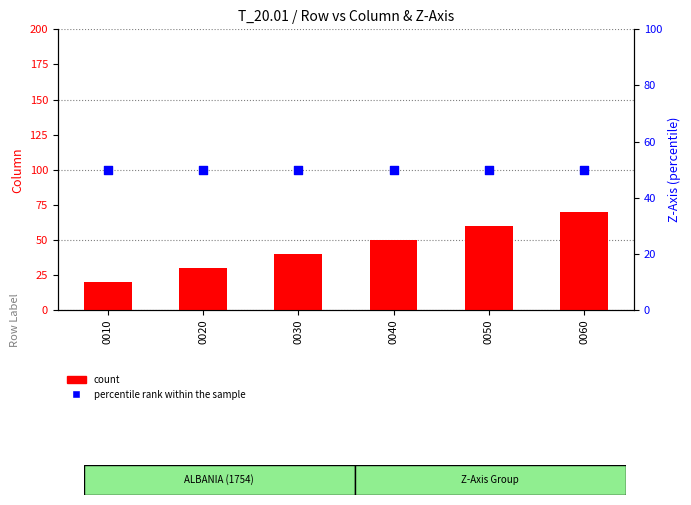

Is the value of count at 0030 greater than the value of percentile rank within the sample at 0050?

No